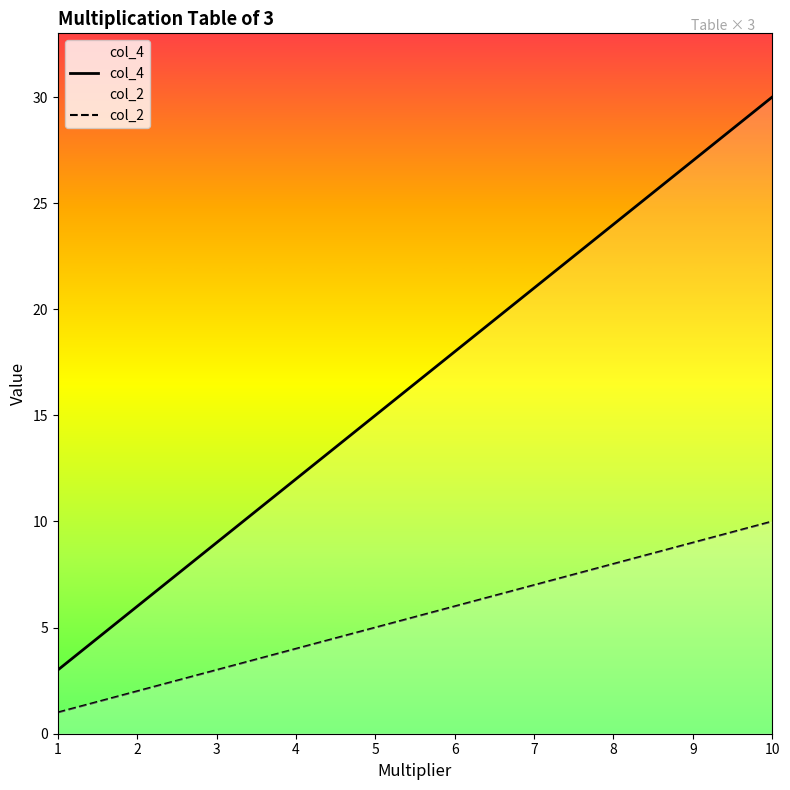

Reading left to right, list all the values displayed in this chart.

col_4: 3	6	9	12	15	18	21	24	27	30
col_2: 1	2	3	4	5	6	7	8	9	10